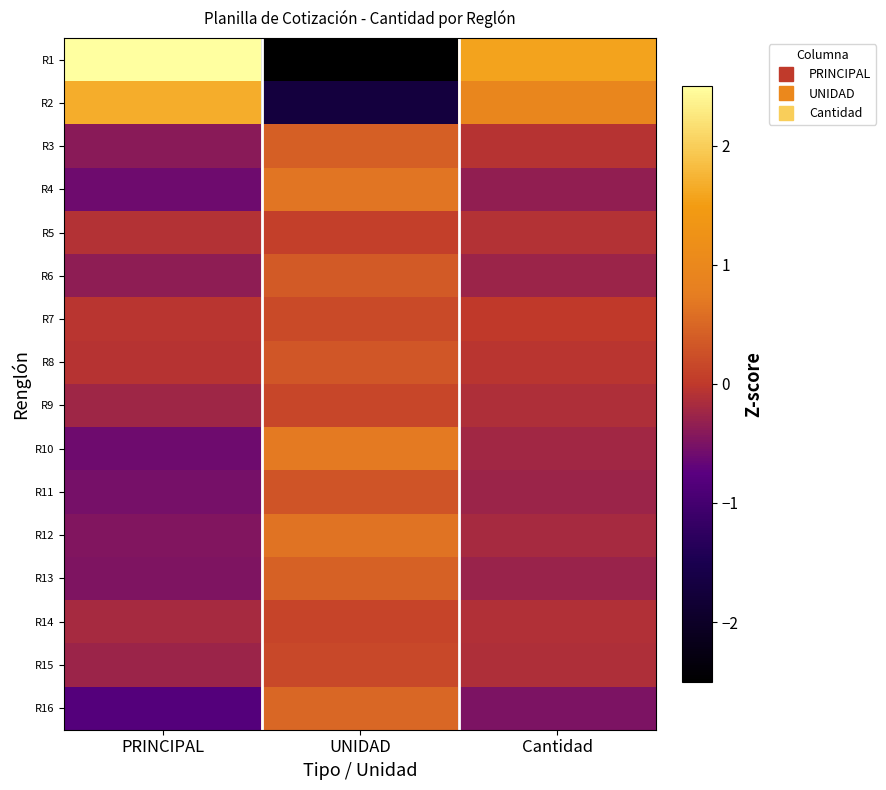

At how many categories does at least one series exceed 2?

1